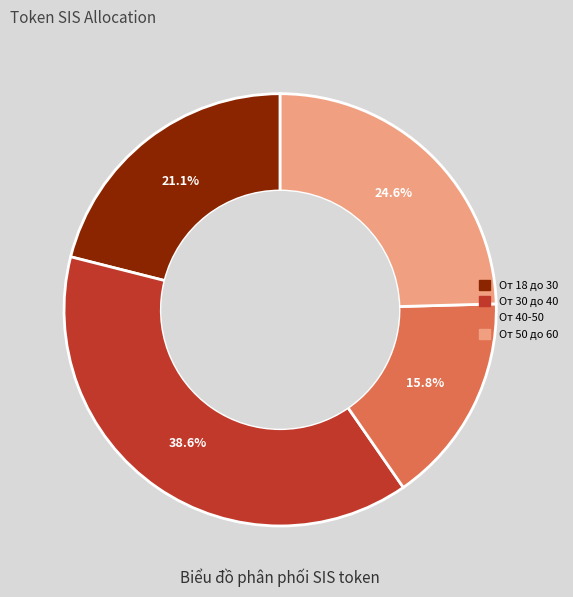

Which has a higher value, От 30 до 40 or От 40-50?

От 30 до 40